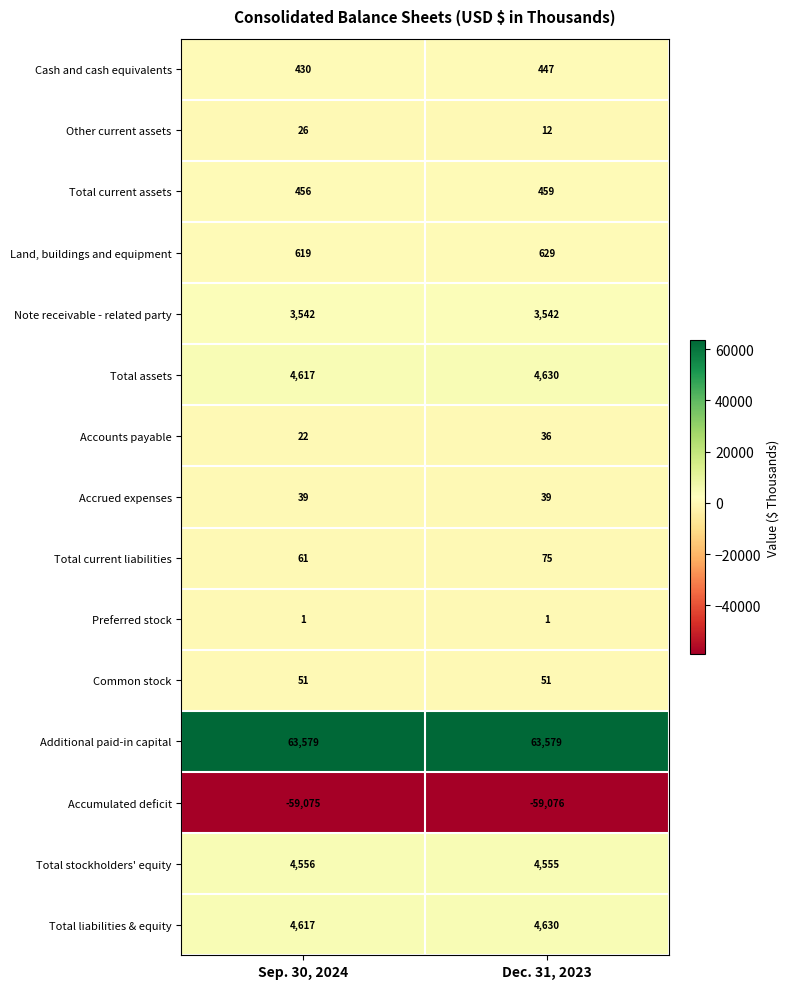

True or false: Note receivable - related party has a value of 3542 at Dec. 31, 2023.

True